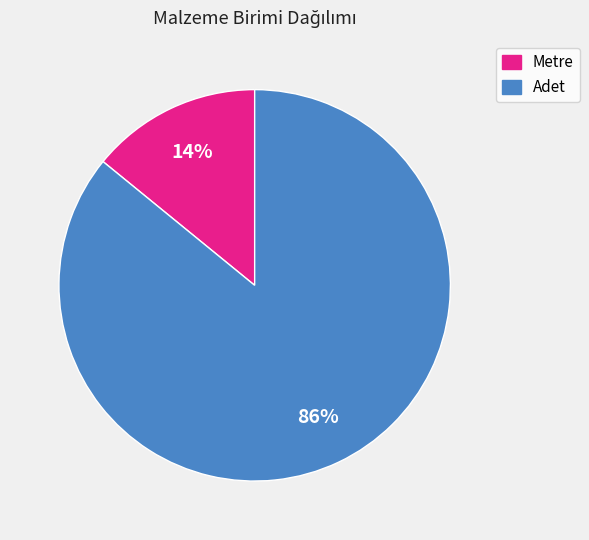

Which has a higher value, Adet or Metre?

Adet